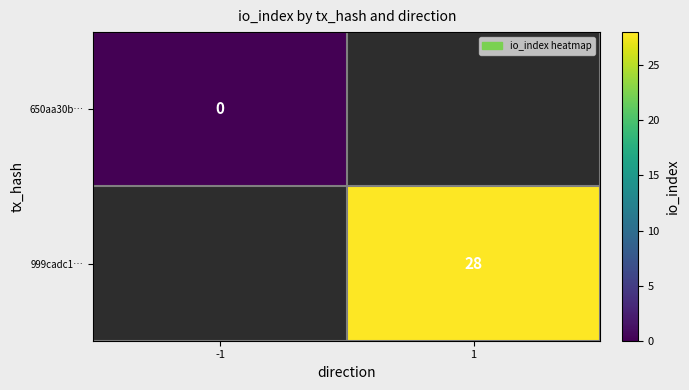

The 999cadc1… series shows 13 at 1. True or false?

False